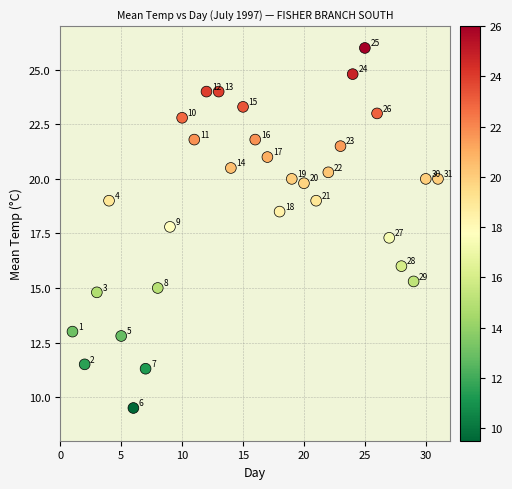

What Y value in the scatter plot is closest to 17?

17.3